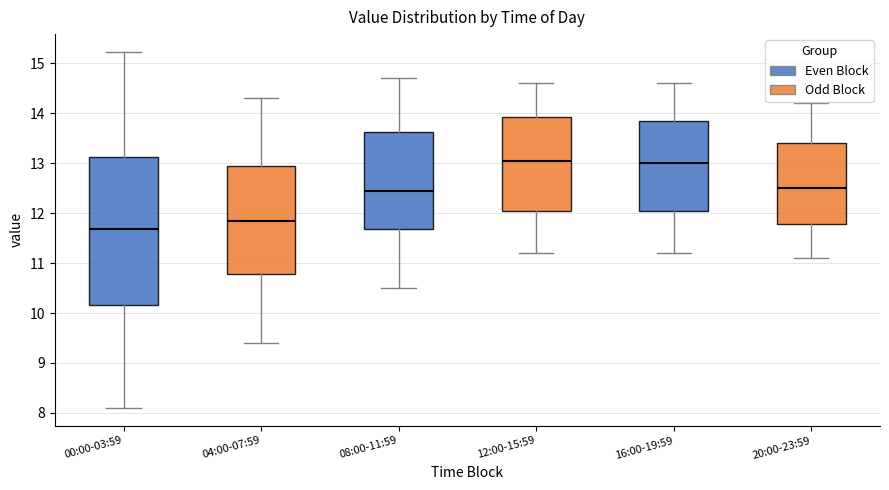

Reading left to right, transcribe this box plot: for each box, give where its median line is, the range the box spans, and where its two whiskers end, as read against the y-axis. The values are not printed on the chart, so give them approximately, as read against the axis.

00:00-03:59: median 11.7, box 10.2 to 13.1, whiskers 8.1 to 15.2
04:00-07:59: median 11.9, box 10.8 to 13.0, whiskers 9.4 to 14.3
08:00-11:59: median 12.5, box 11.7 to 13.6, whiskers 10.5 to 14.7
12:00-15:59: median 13.1, box 12.1 to 13.9, whiskers 11.2 to 14.6
16:00-19:59: median 13.0, box 12.1 to 13.9, whiskers 11.2 to 14.6
20:00-23:59: median 12.5, box 11.8 to 13.4, whiskers 11.1 to 14.2